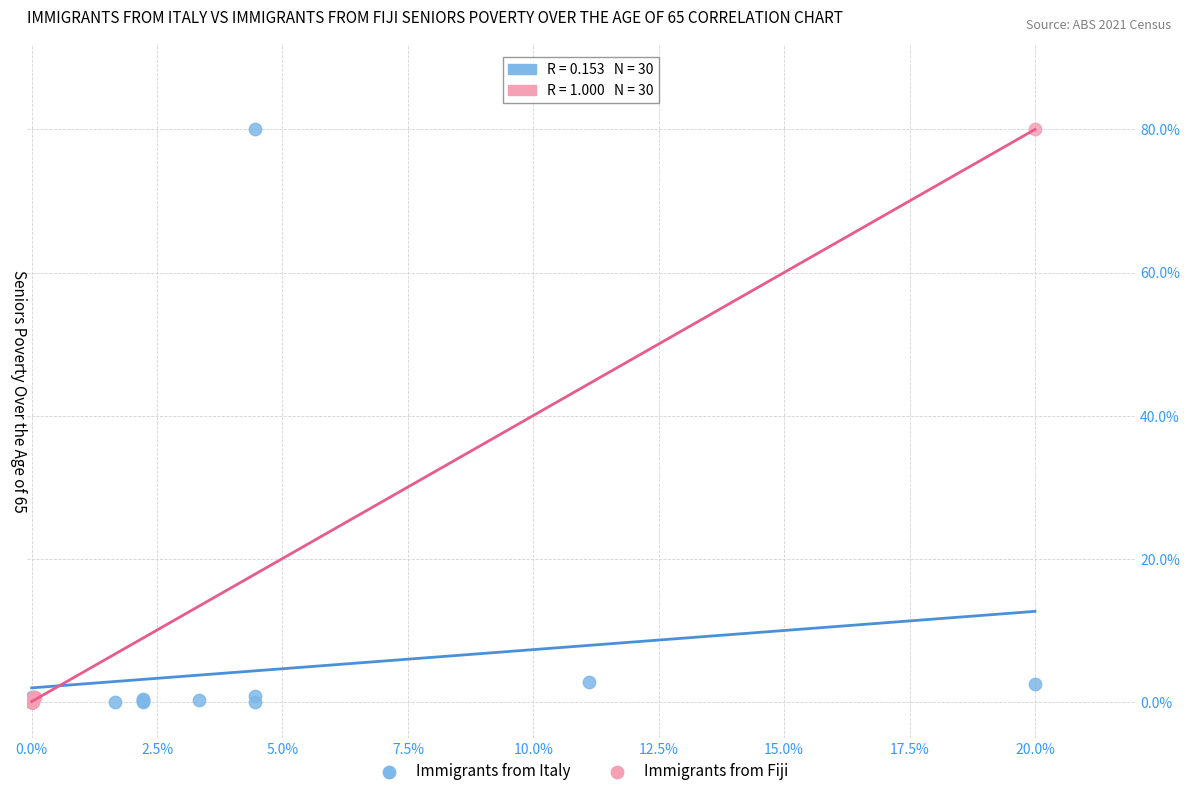

What are all the series names shown in the legend?

Immigrants from Italy, Immigrants from Fiji